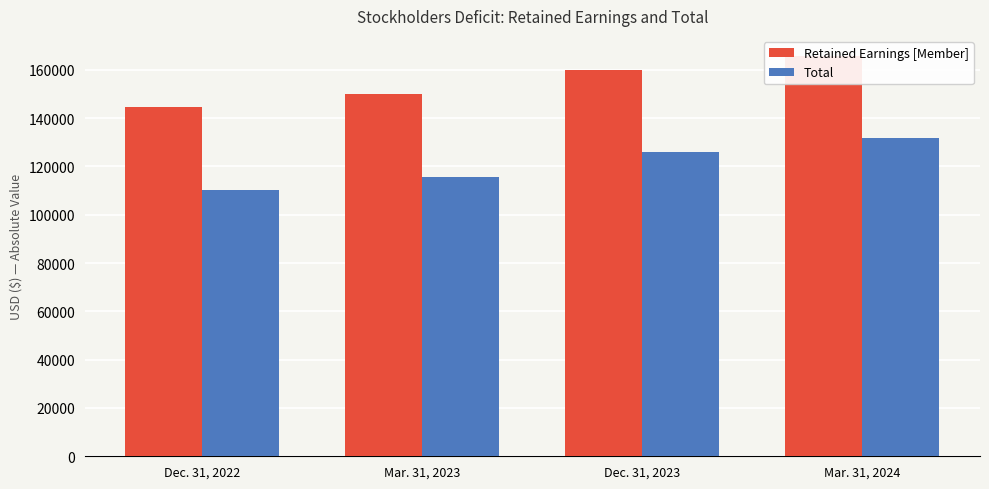

What is the sum of the Retained Earnings [Member] values at Mar. 31, 2023 and Dec. 31, 2023?

309904